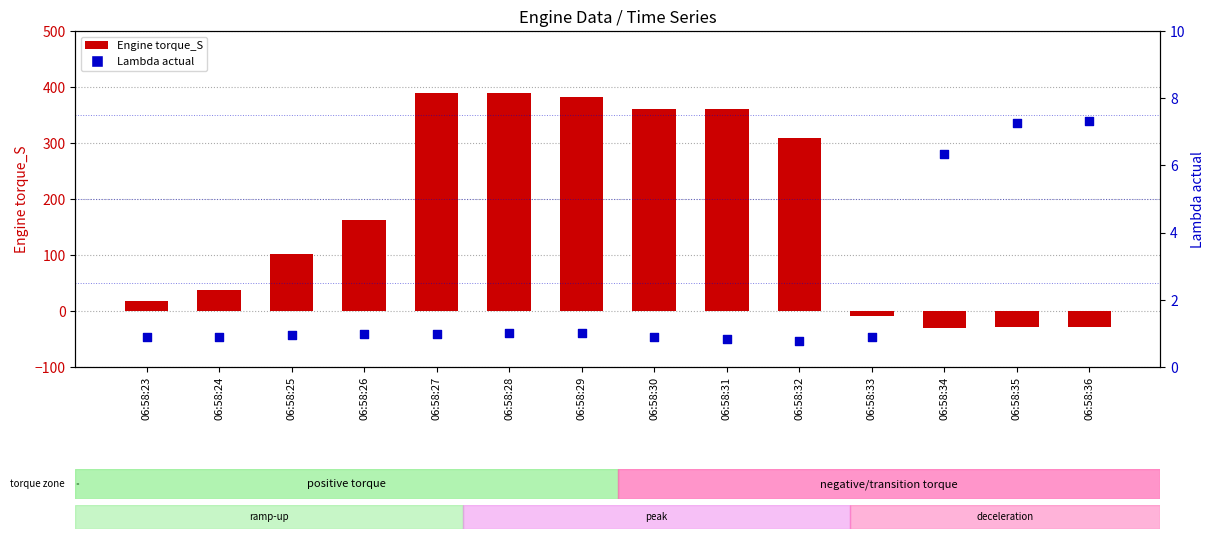

Which series has the largest Y range (max minus min)?

Engine torque_S